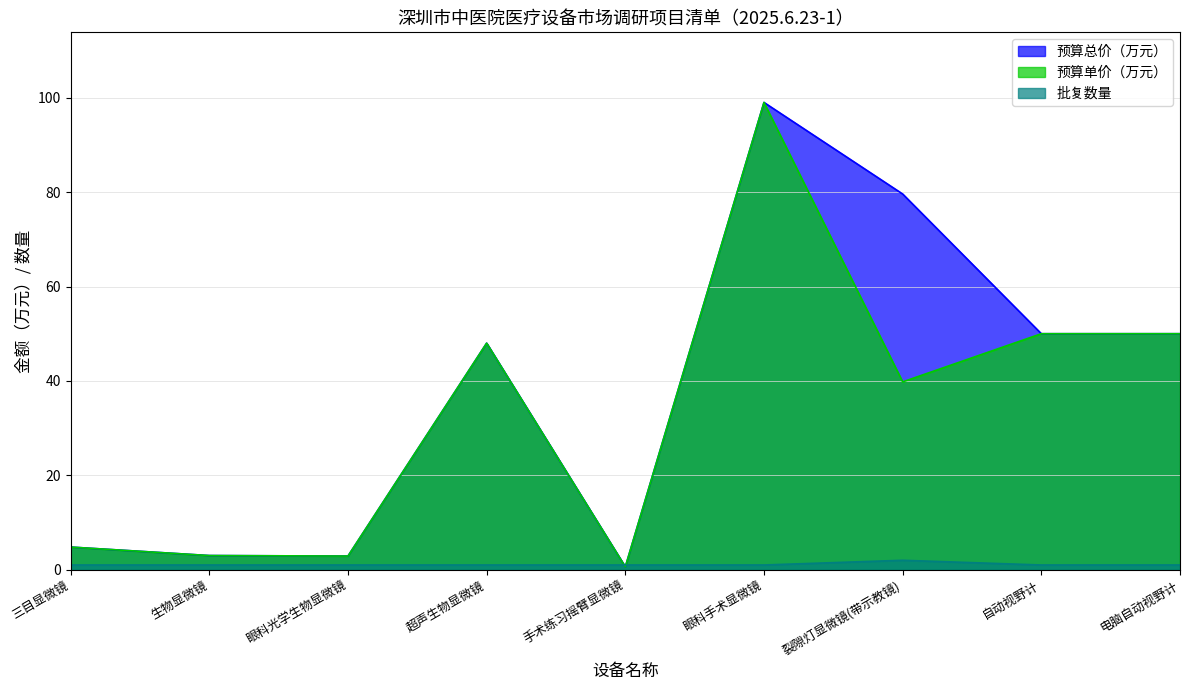

True or false: 预算总价（万元） and 预算单价（万元） cross at least once.

False